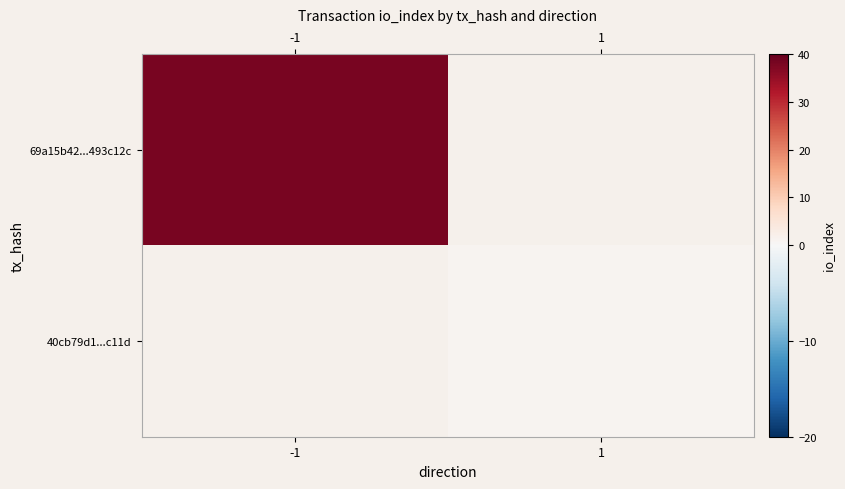

List the series in order of their overall mean, highest first.

69a15b42...493c12c, 40cb79d1...c11d